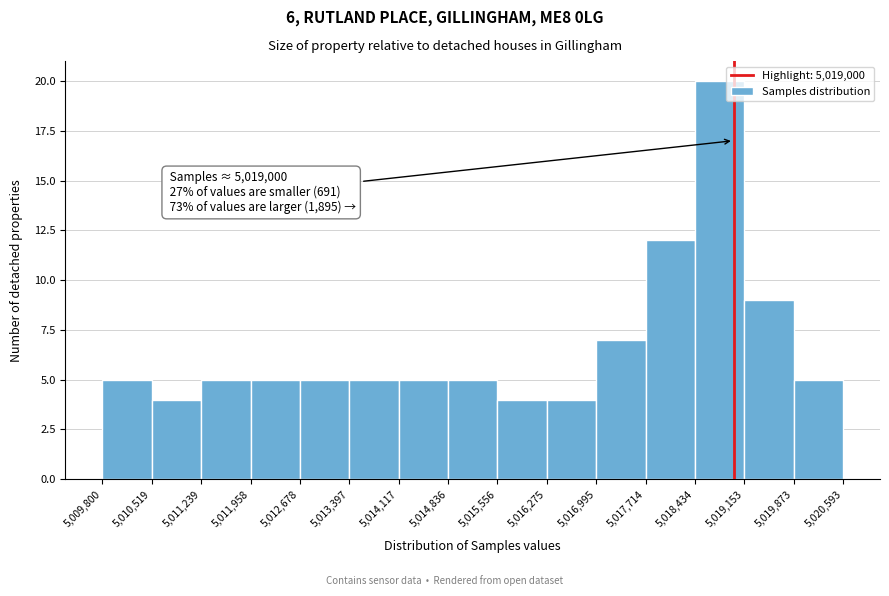

Which range on the x-axis has the tallest bar?

5,018,434 to 5,019,153